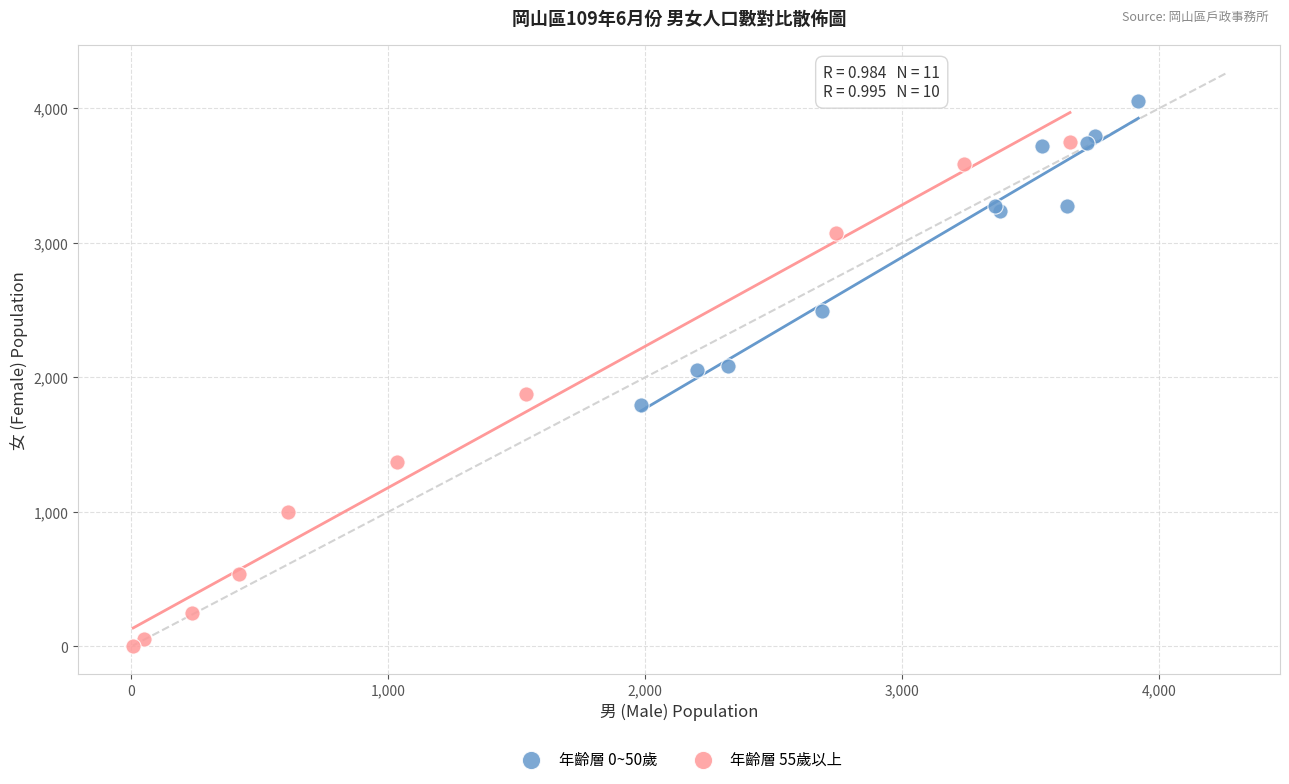

Which series reaches the minimum Y coordinate?

年齡層 55歲以上